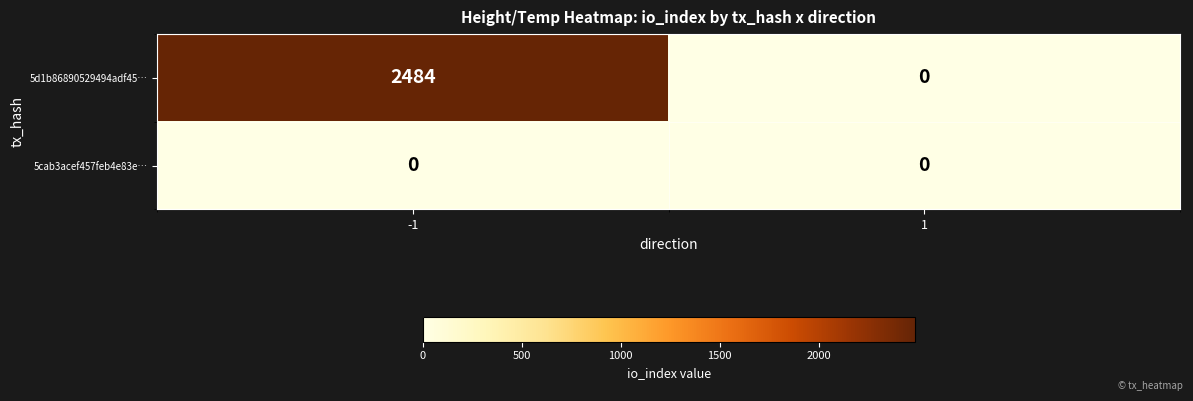

Is the value of 5d1b86890529494adf45… at -1 greater than the value of 5cab3acef457feb4e83e… at 1?

Yes